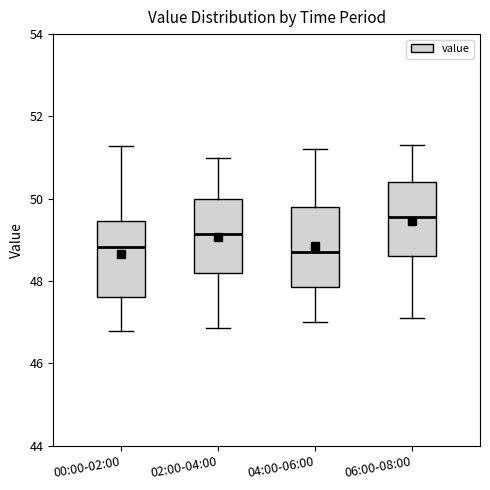

Where is the lower edge of the box for 02:00-04:00 on the y-axis? The values are not printed on the chart, so give them approximately, as read against the axis.

48.2